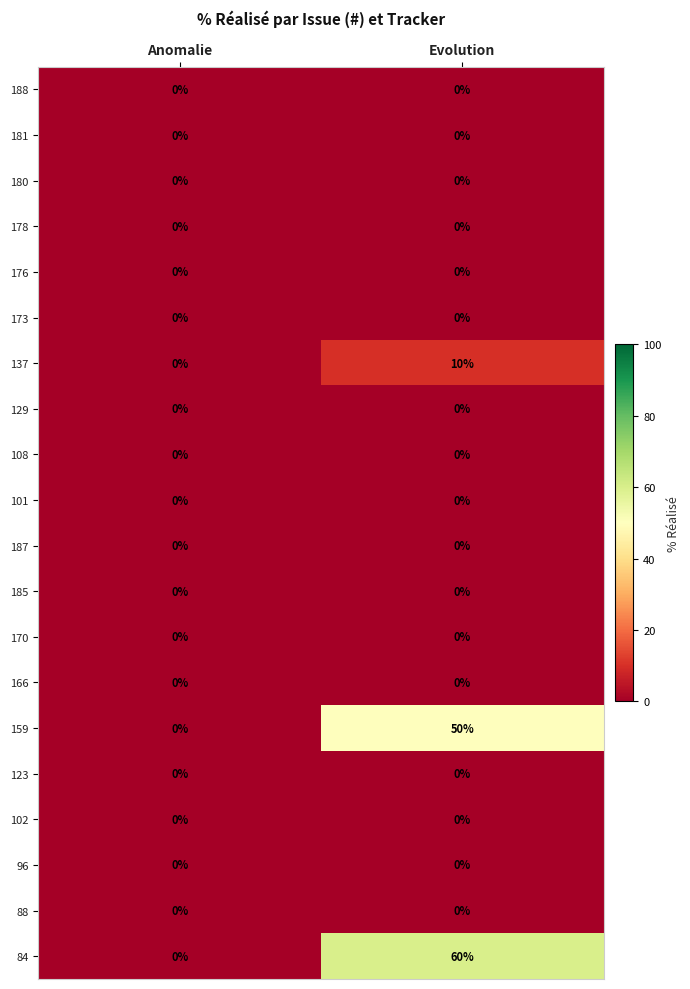

Which label corresponds to the largest value in the chart?

Evolution